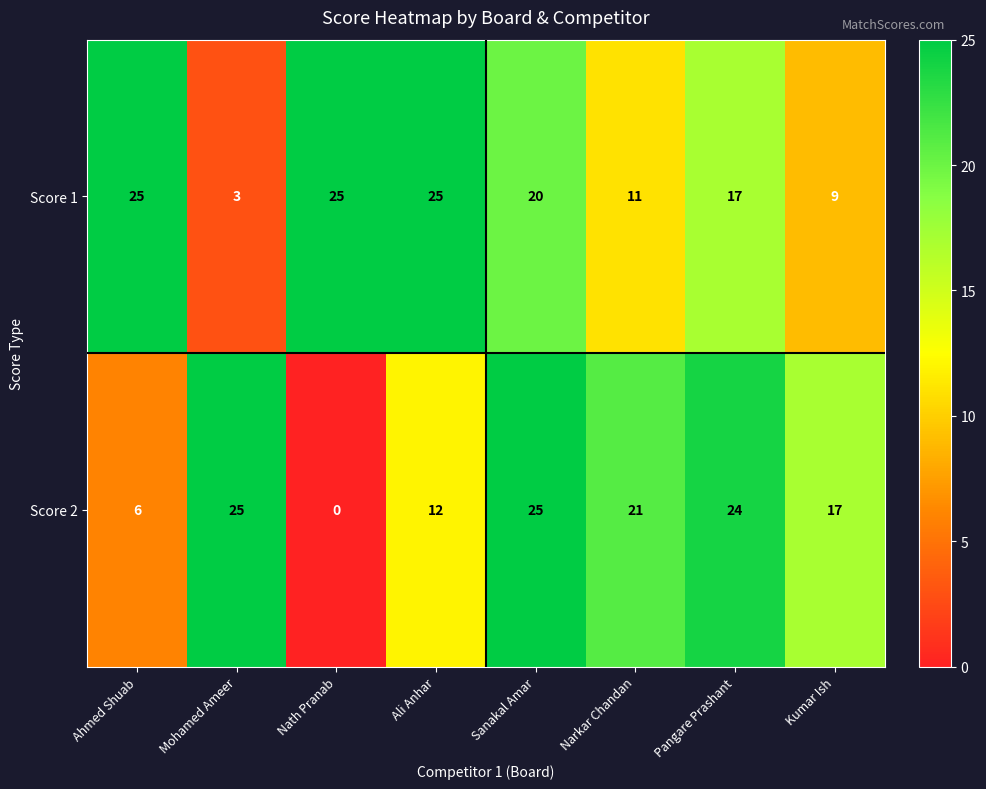

How many values in Score 2 are above zero?

7